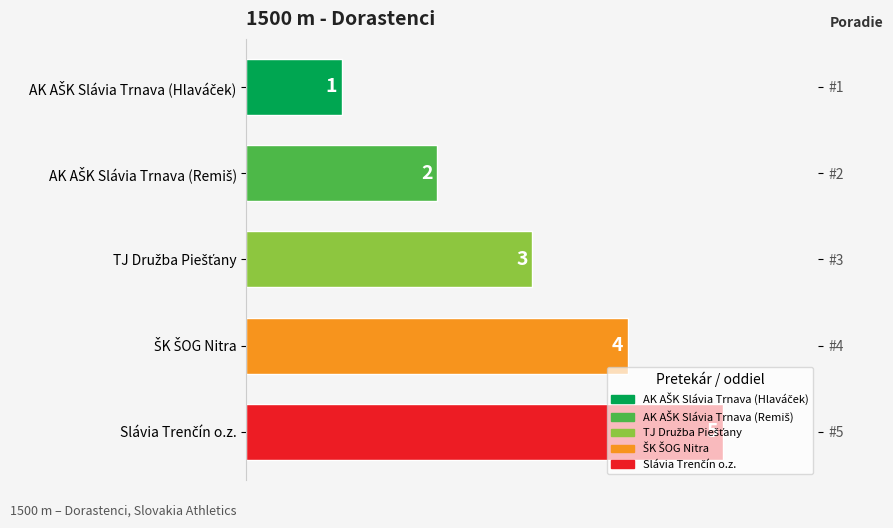

Which has a higher value, TJ Družba Piešťany or AK AŠK Slávia Trnava (Hlaváček)?

TJ Družba Piešťany